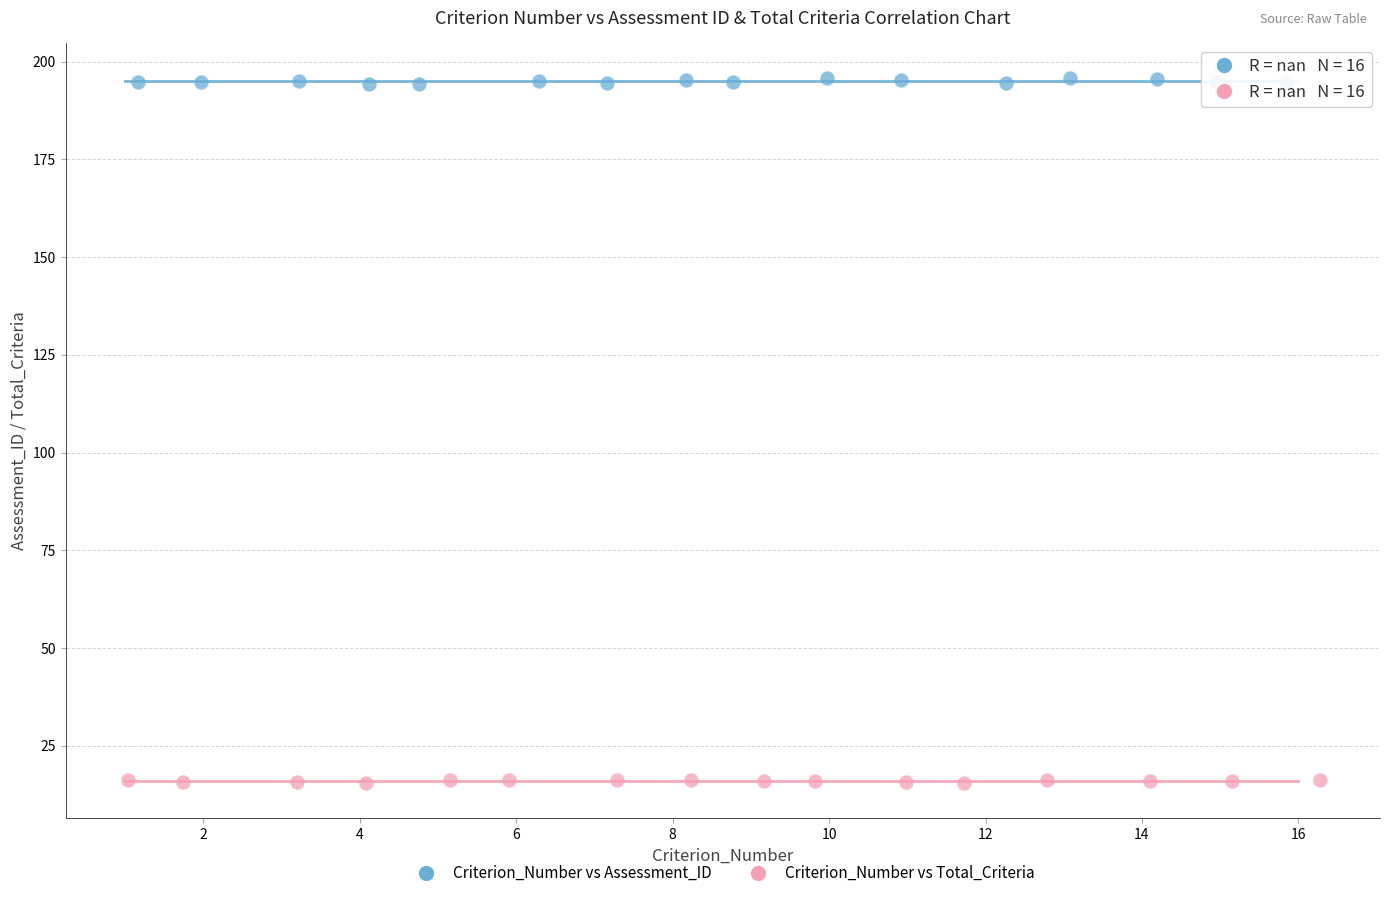

Which series contains the highest Y value?

Criterion_Number vs Assessment_ID